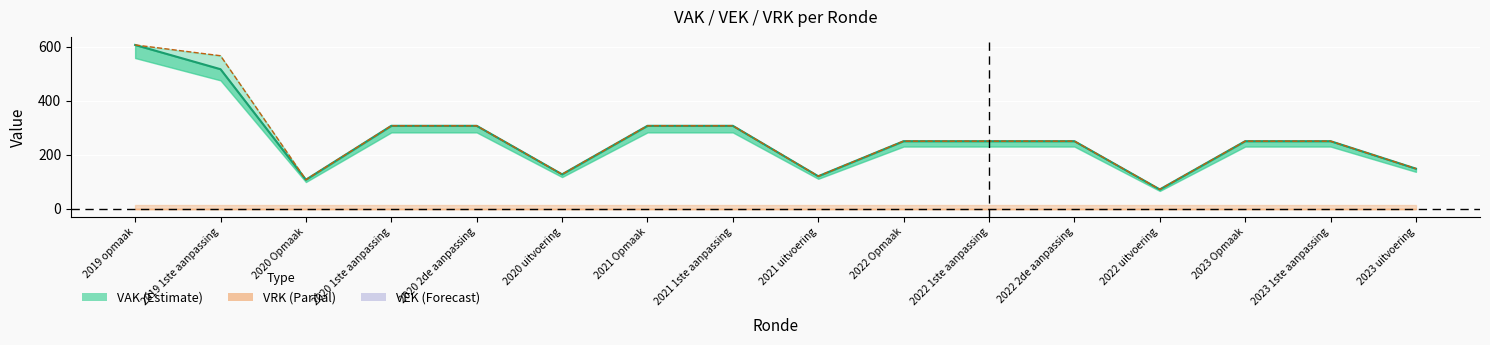

At which label is VAK line closest to 339?

2020 1ste aanpassing